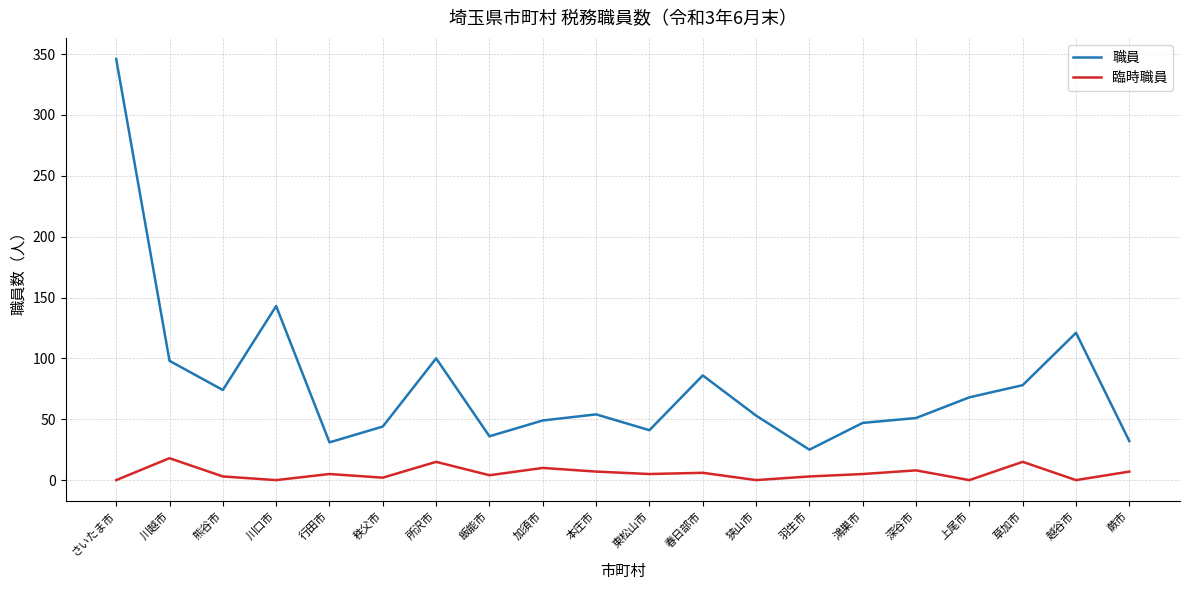

At how many categories does at least one series exceed 139?

2